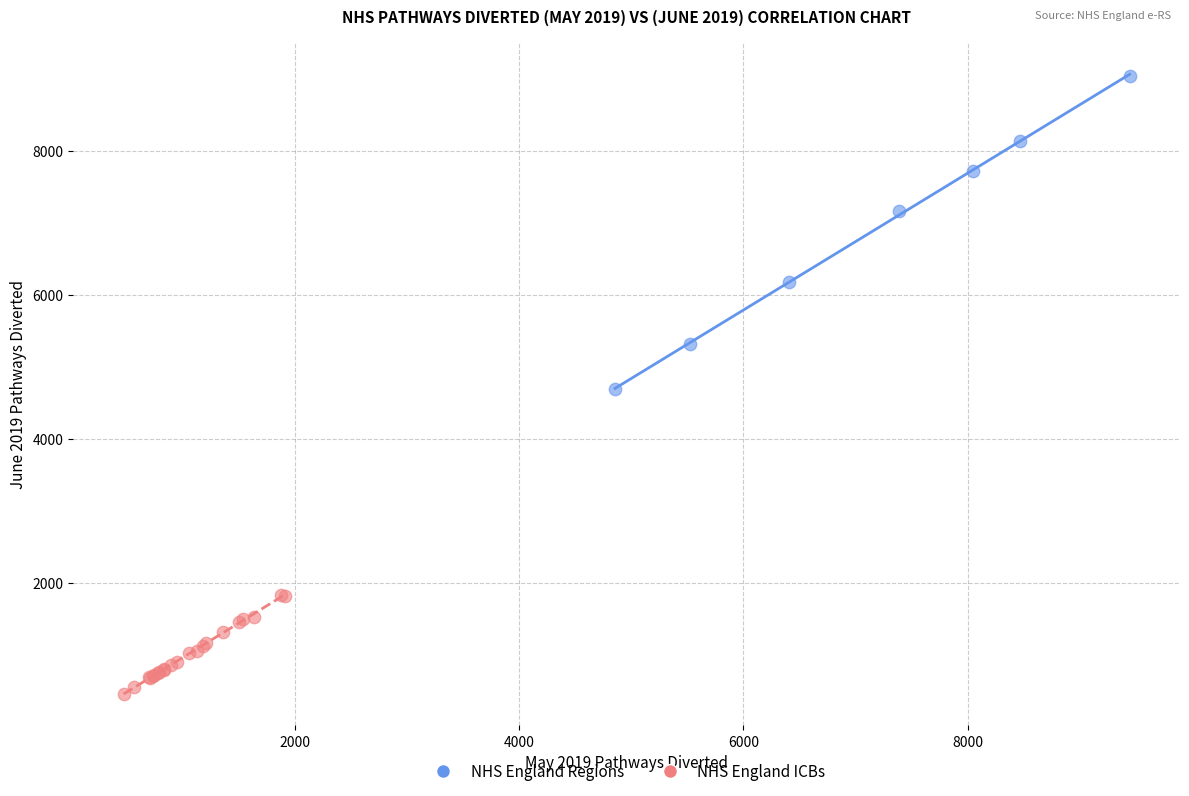

Which series contains the highest Y value?

NHS England Regions